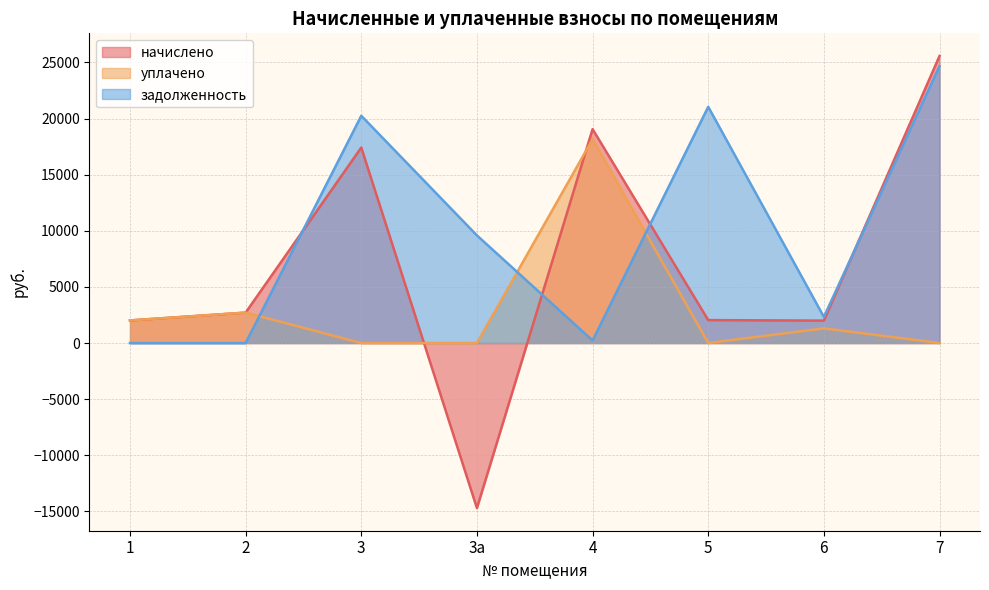

What are all the series names shown in the legend?

начислено, уплачено, задолженность